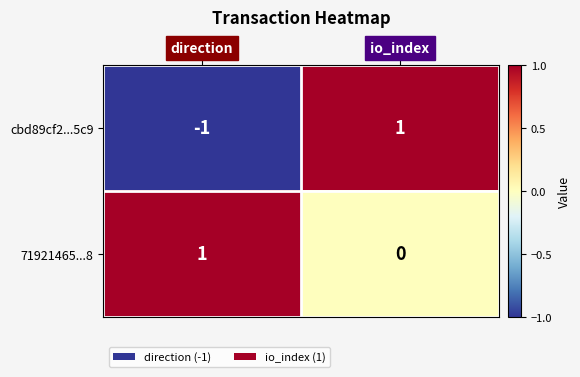

Rank the series by their average value, from highest to lowest.

71921465...8, cbd89cf2...5c9